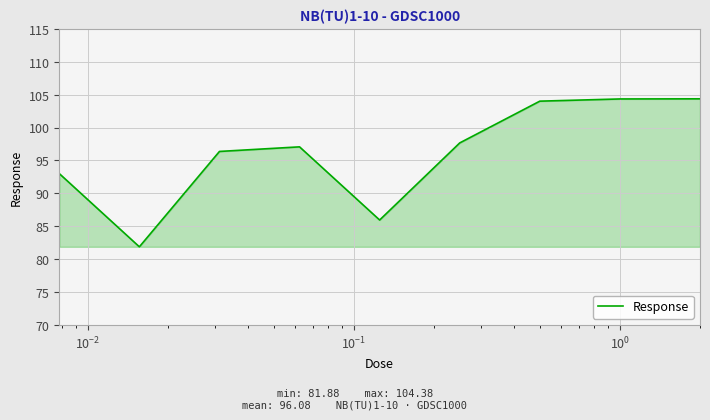

What is the difference between the maximum and minimum values?

22.5